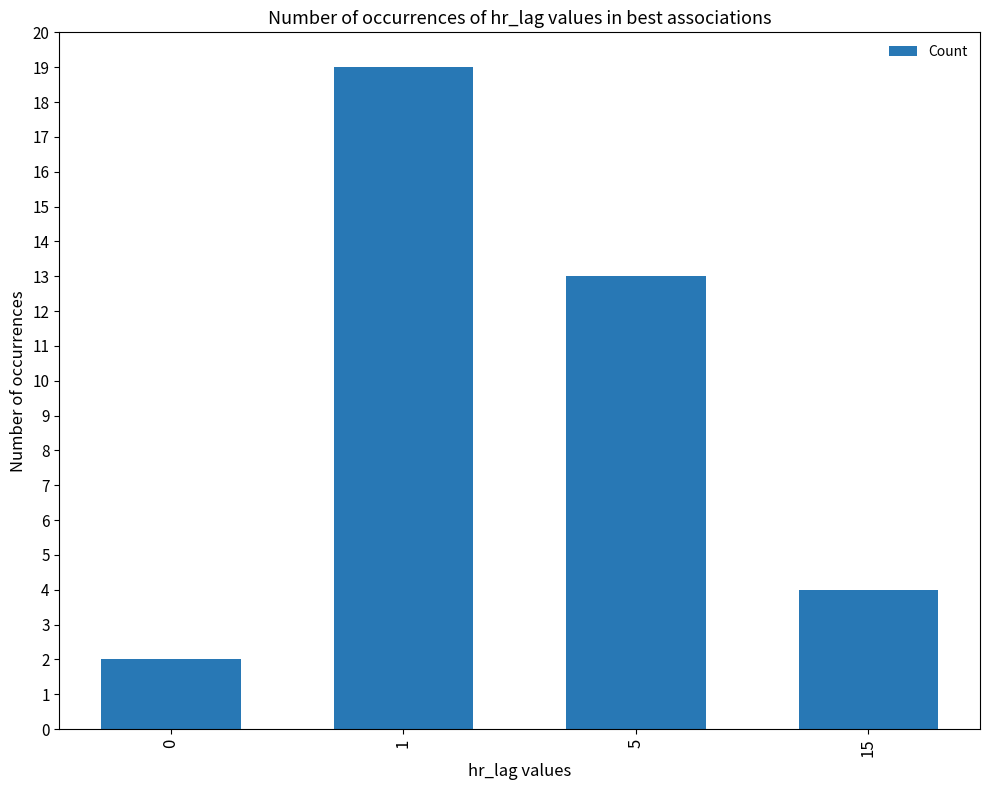

Read the value at 15.

4